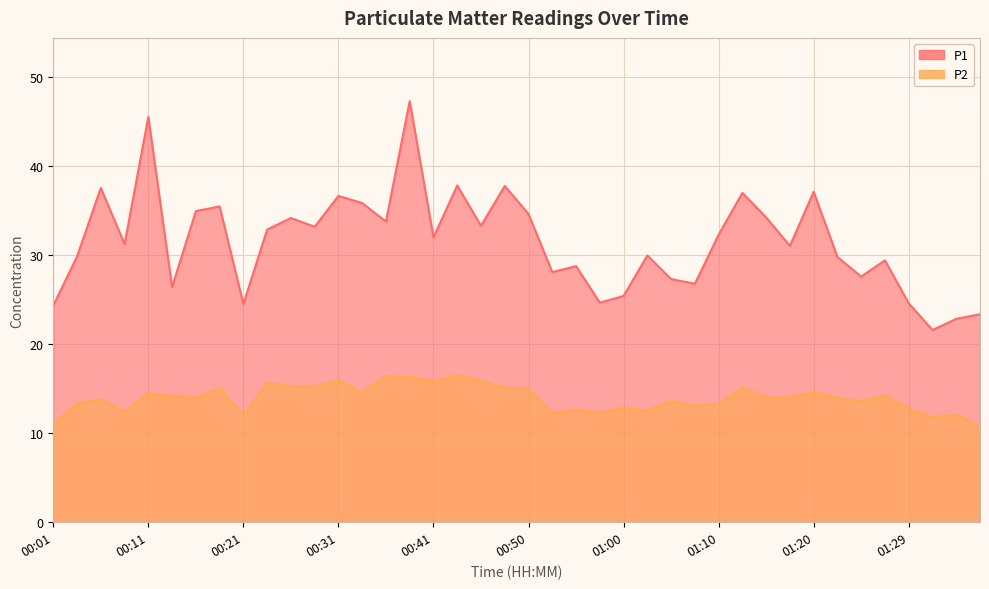

Where is the first local maximum for P1?

00:06